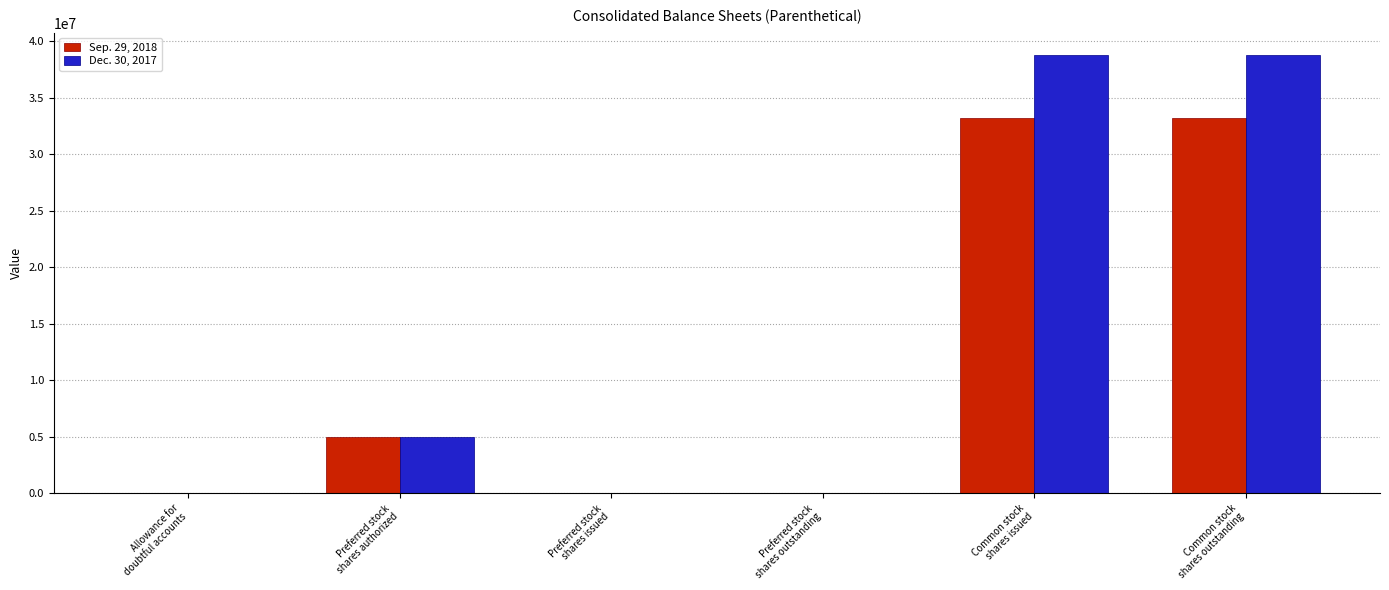

What is the greatest value displayed?

38813000